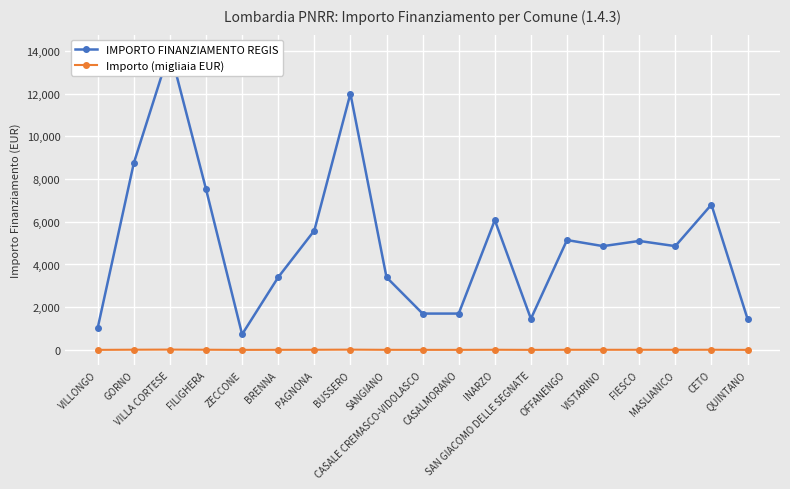

What is the difference between the maximum and second lowest values in the Importo (migliaia EUR) series?

13.0